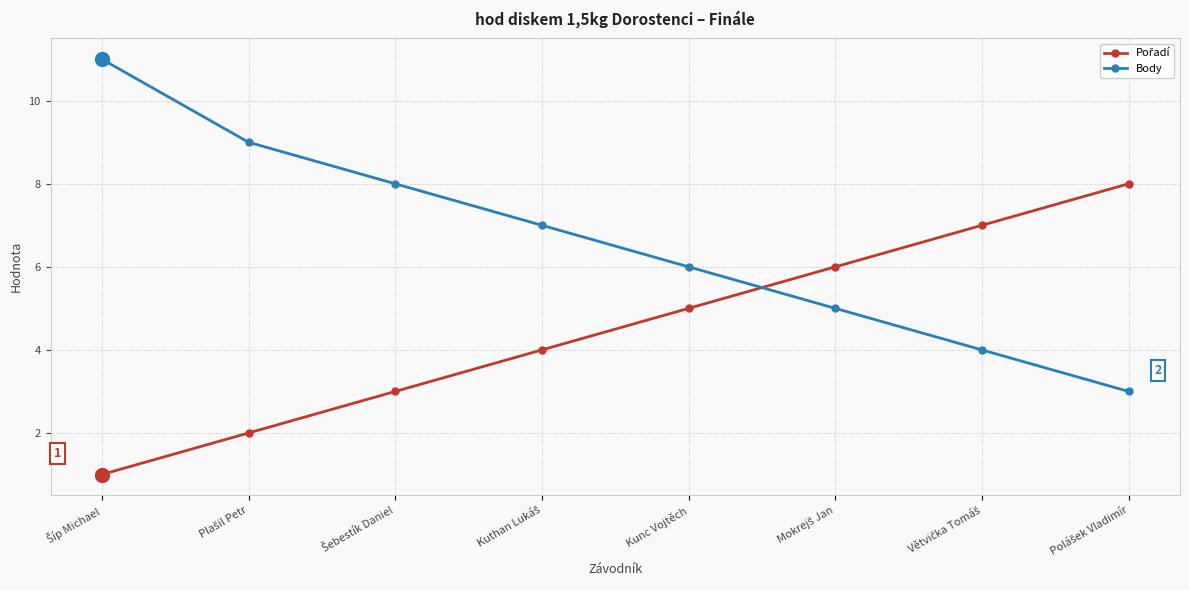

Which series has the widest spread of values?

Body